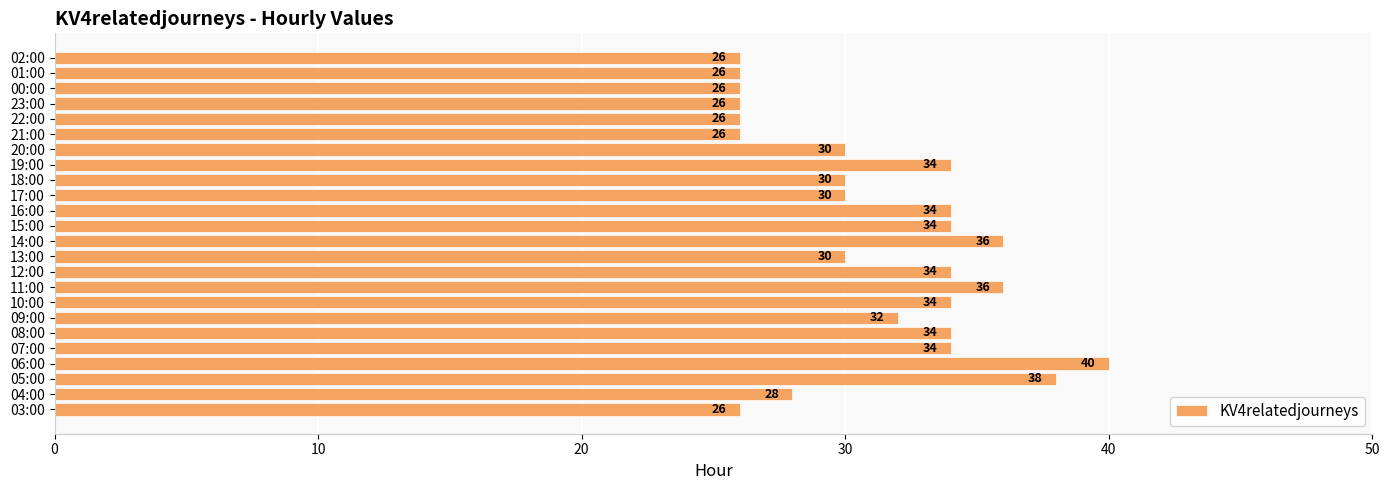

Are the bars horizontal?

Yes